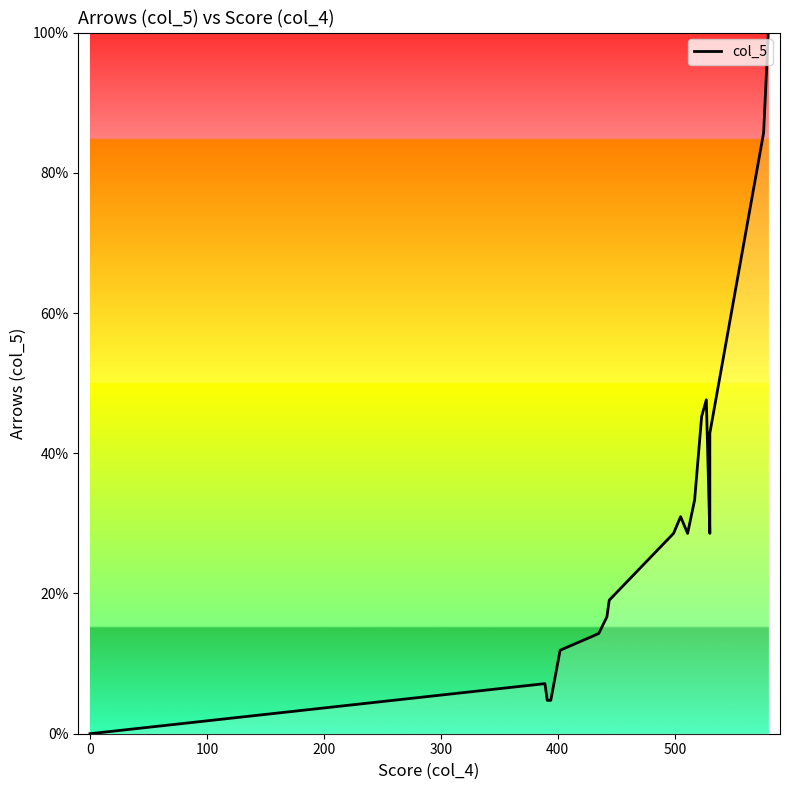

How many lines are shown in the chart?

1